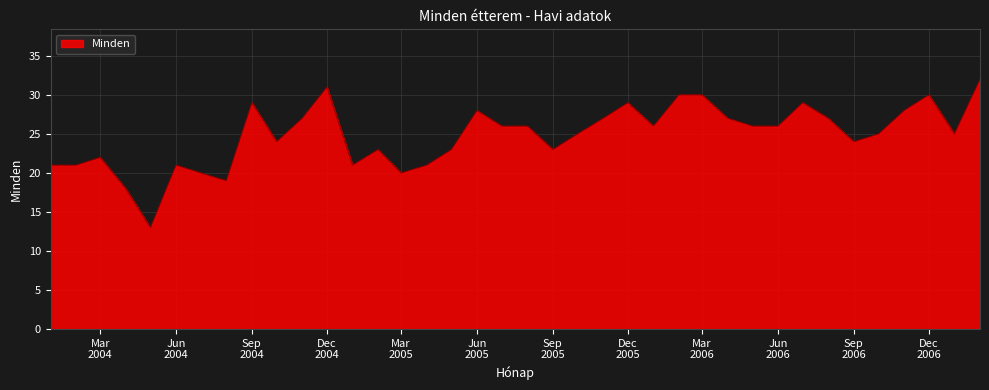

What is the greatest value displayed?

32